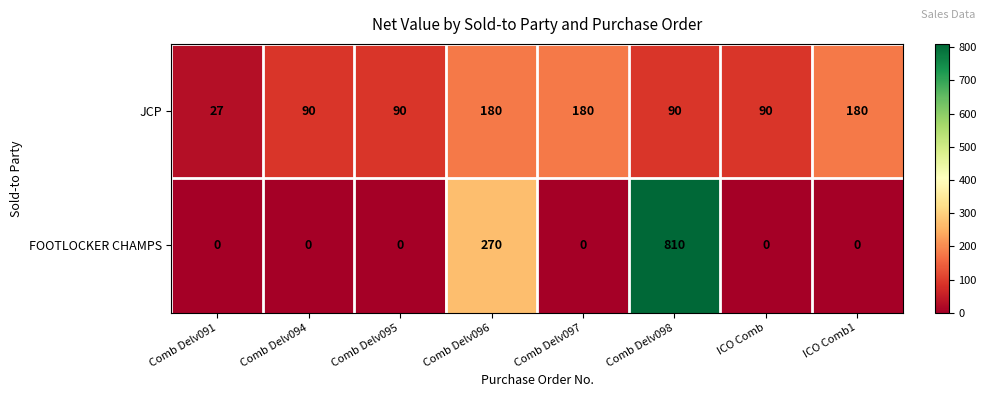

Which series has the widest spread of values?

FOOTLOCKER CHAMPS